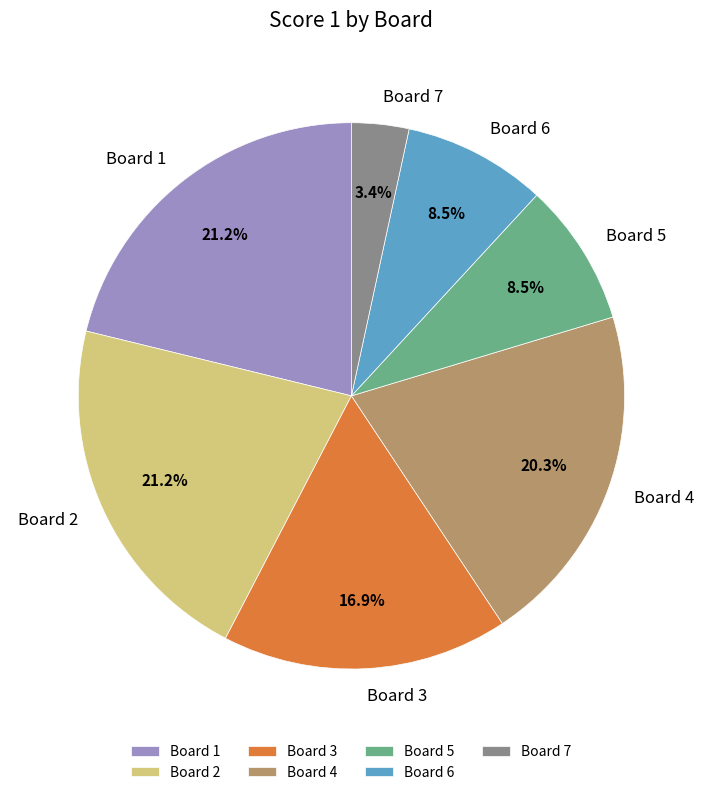

To the nearest percent, what is the combined percentage of Board 3 and Board 1?

38%